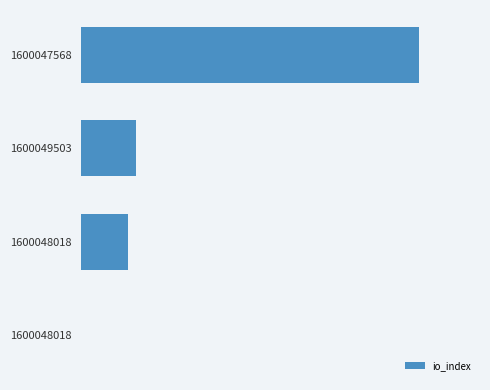

How many bars are there in total?

4